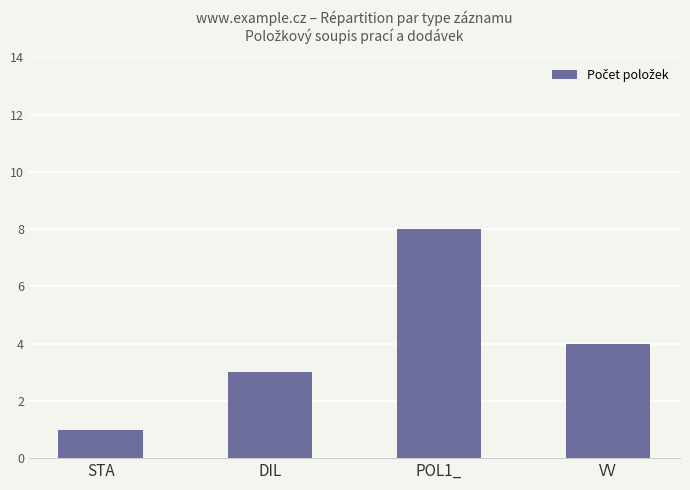

What position from the left is VV?

4